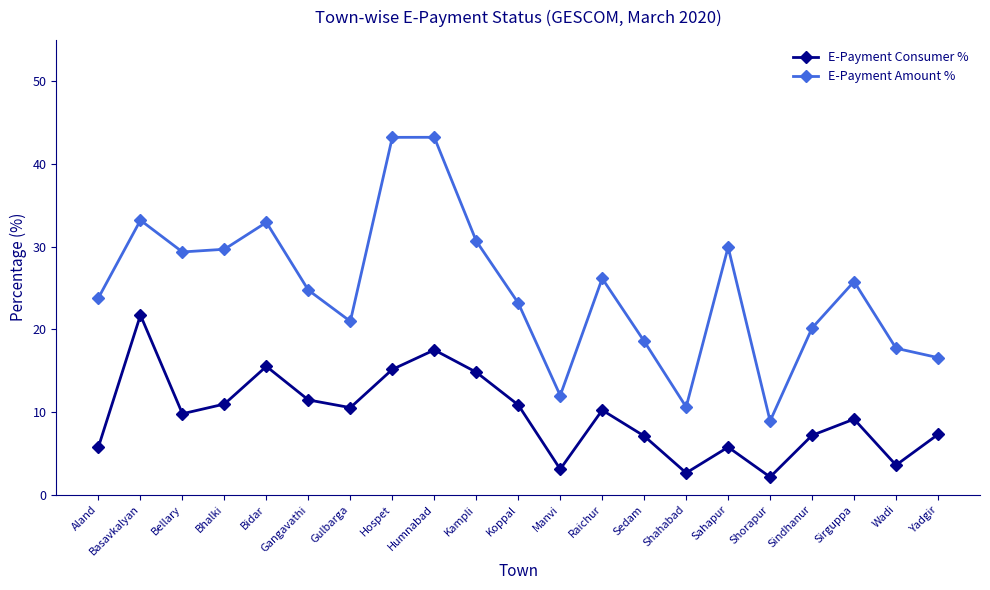

What is the difference between the maximum and minimum values in the E-Payment Consumer % series?

19.6